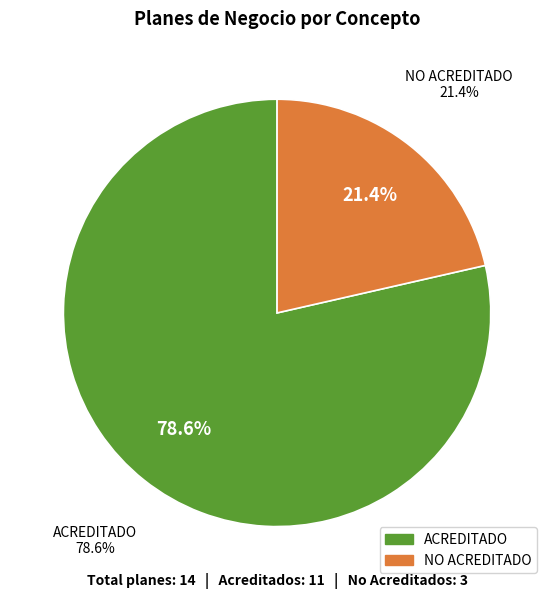

To the nearest percent, what is the average slice percentage?

50%